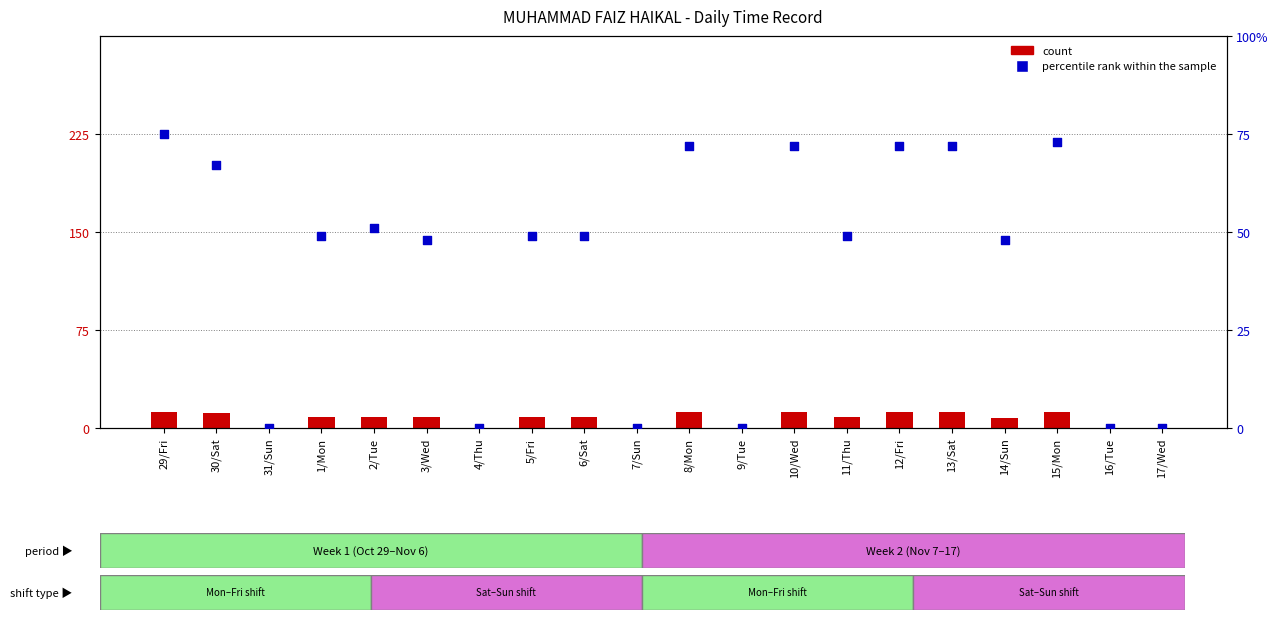

Which series contains the lowest Y value?

count